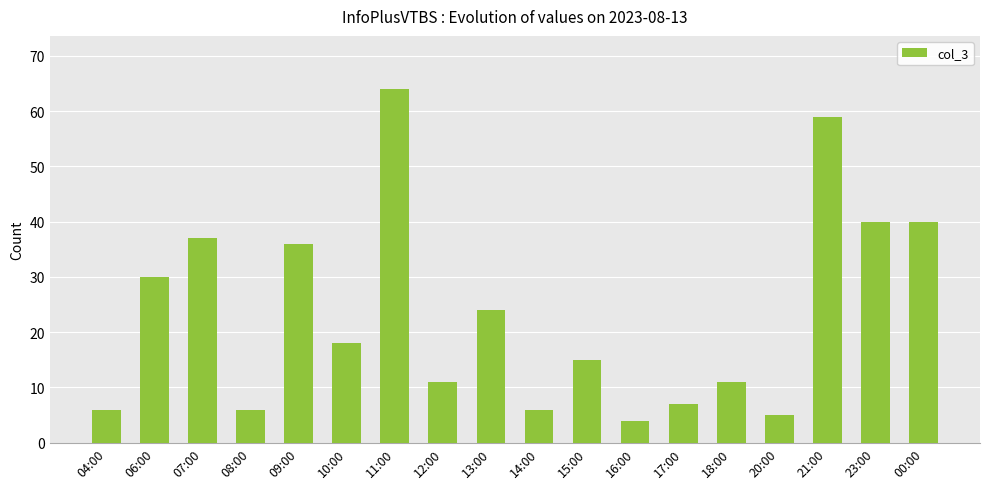

What is the label of the 2nd bar from the right?

23:00